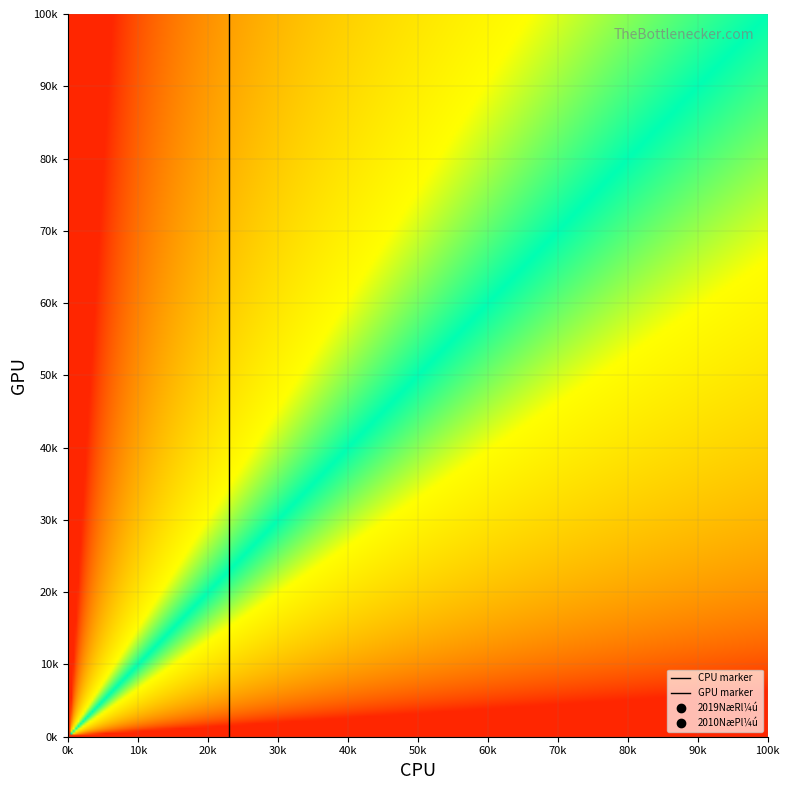

Read the GPU marker value at 0k.

122.5